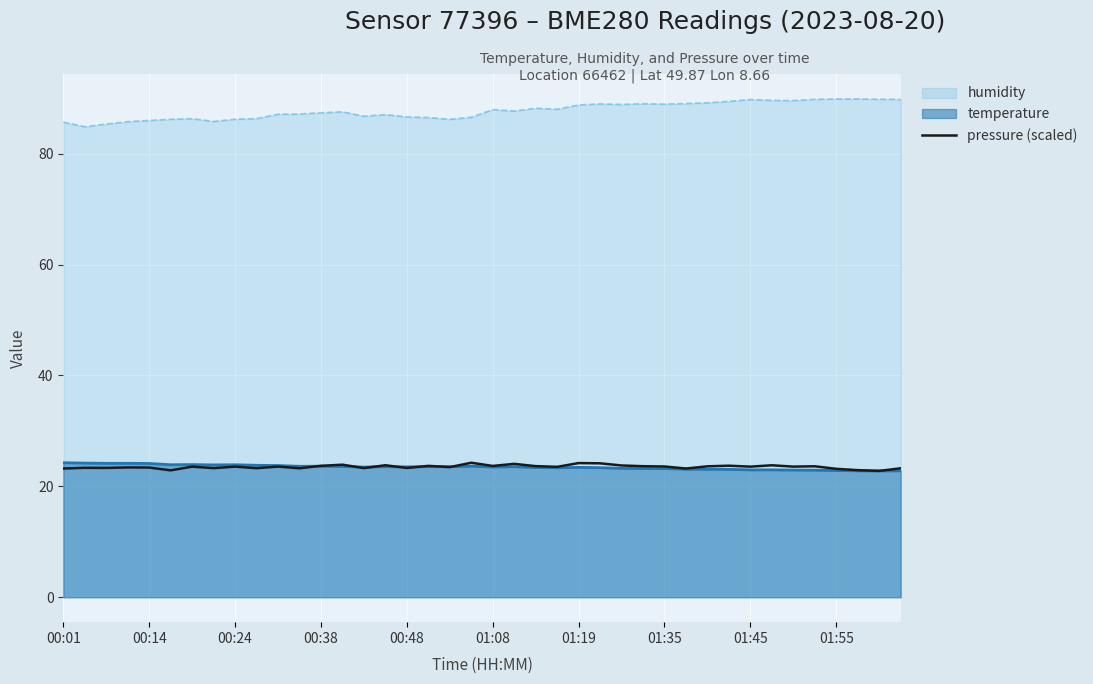

How many points are higher than both their immediate neighbors (excluding endpoints)?

14